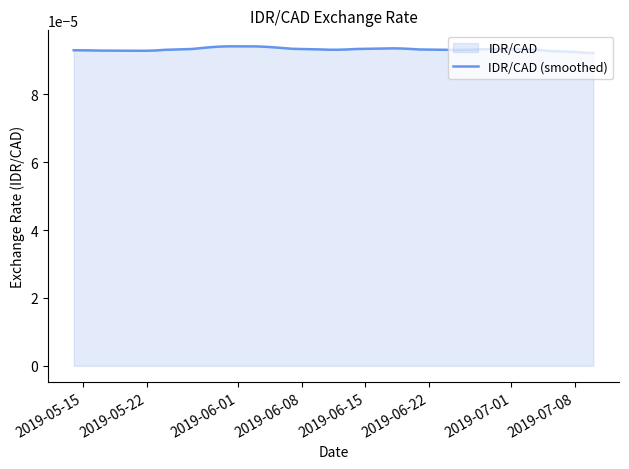

Does the chart display data point markers on the line(s)?

No